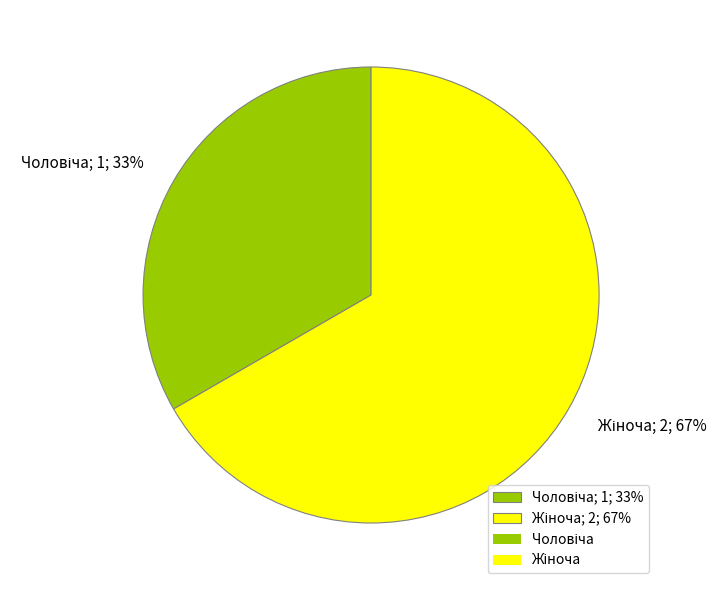

To the nearest percent, what is the average slice percentage?

50%